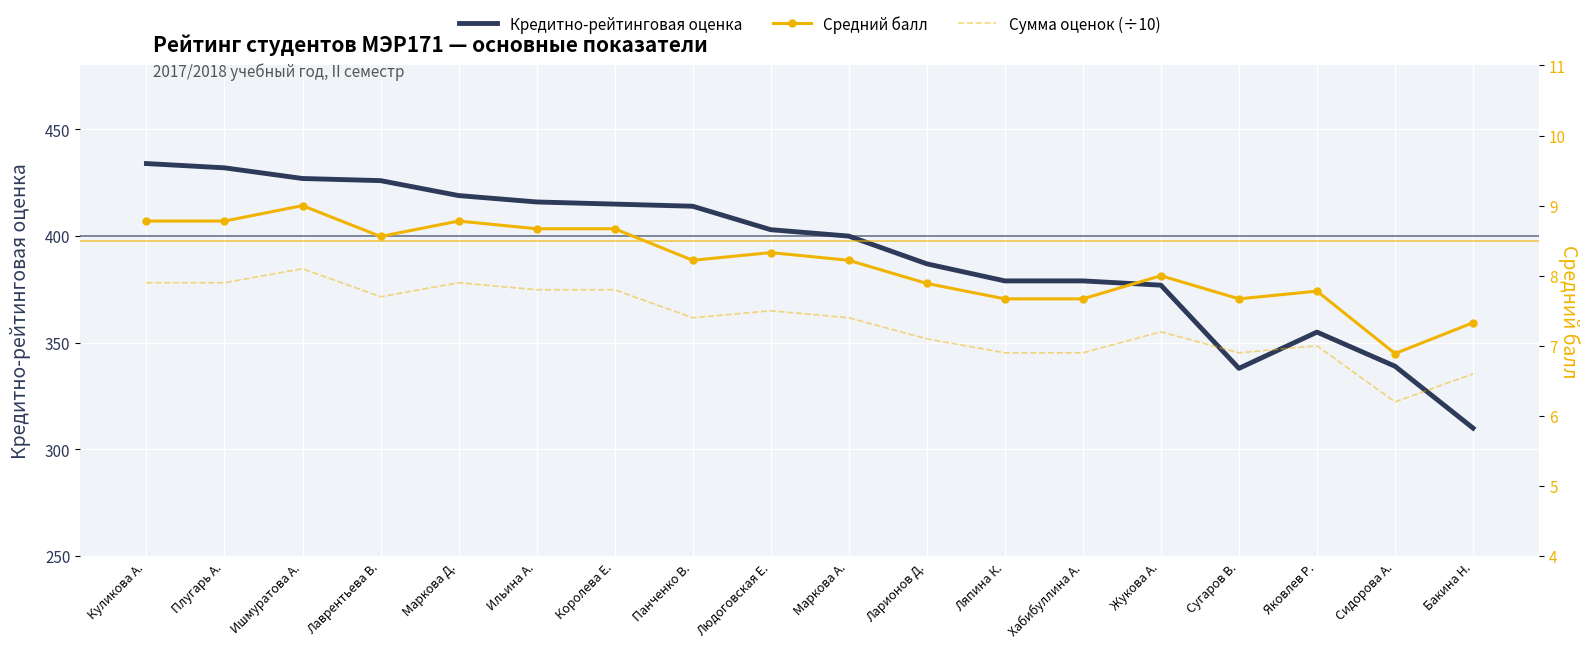

List the series in order of their peak value, lowest first.

Сумма оценок (÷10), Средний балл, Кредитно-рейтинговая оценка